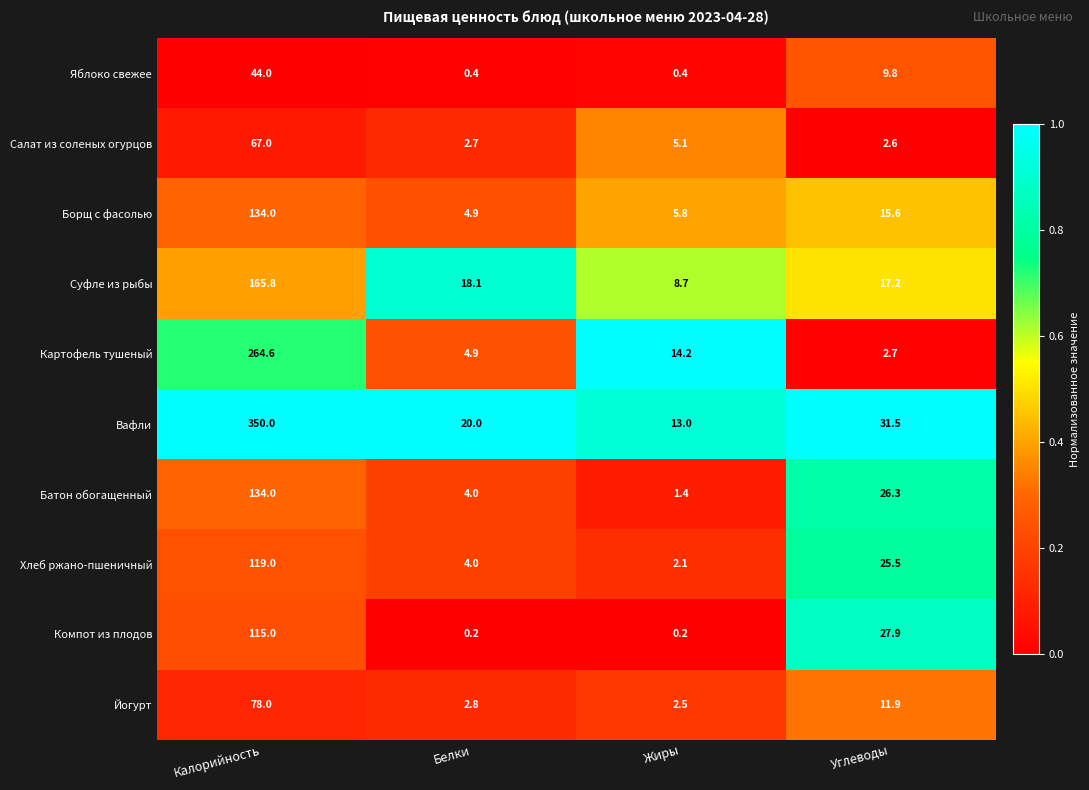

What is the maximum value shown in the chart?

350.0